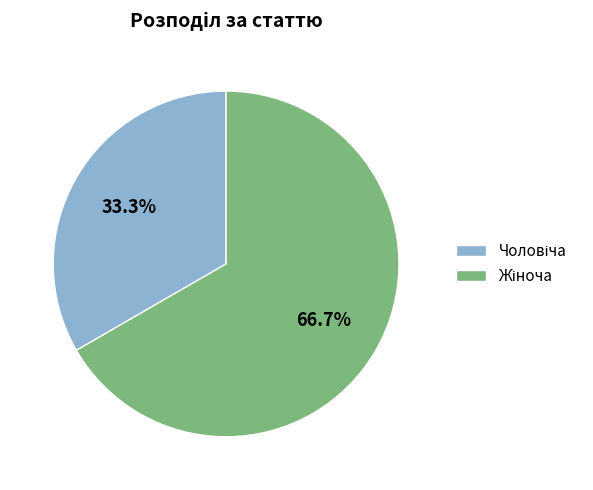

How many segments does this pie chart have?

2